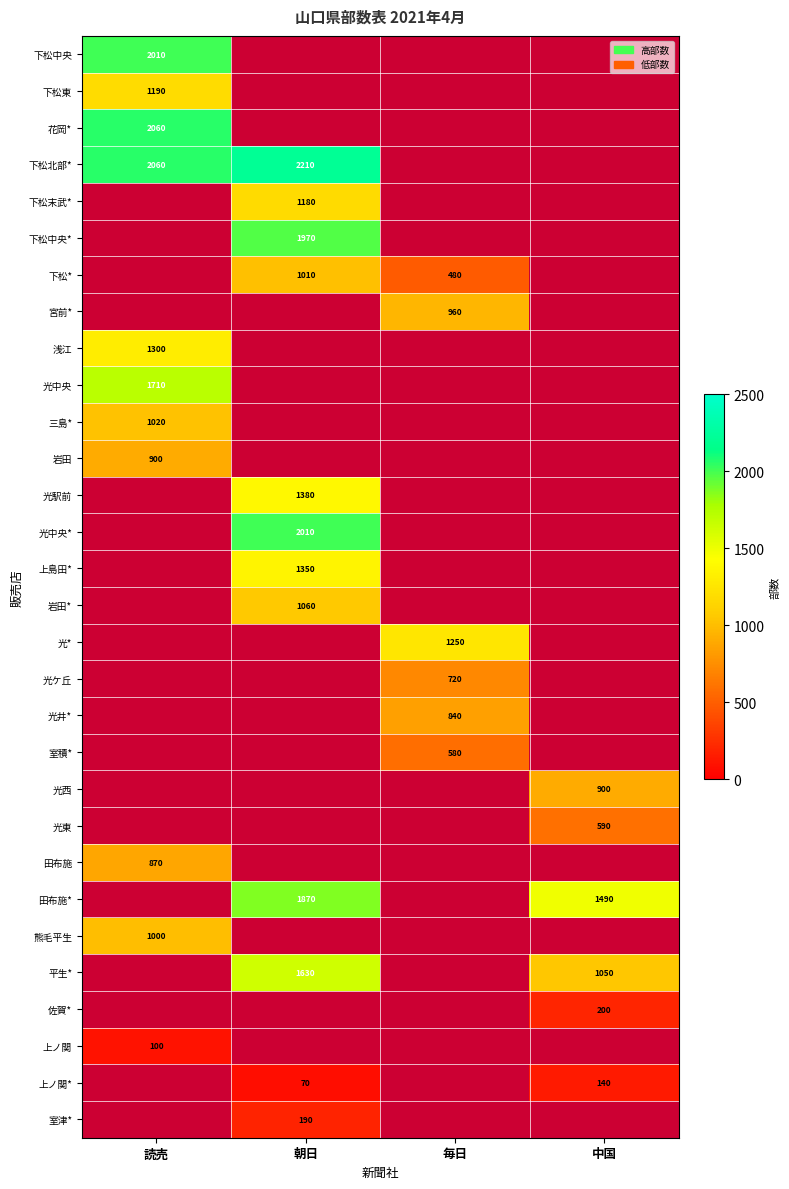

At which category does the chart reach its peak across all series?

朝日